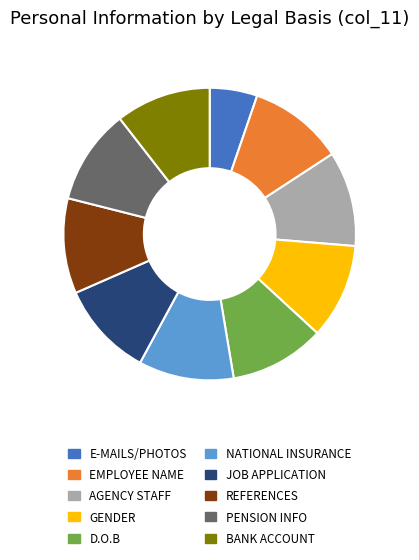

Is there any slice that represents more than half of the pie?

No